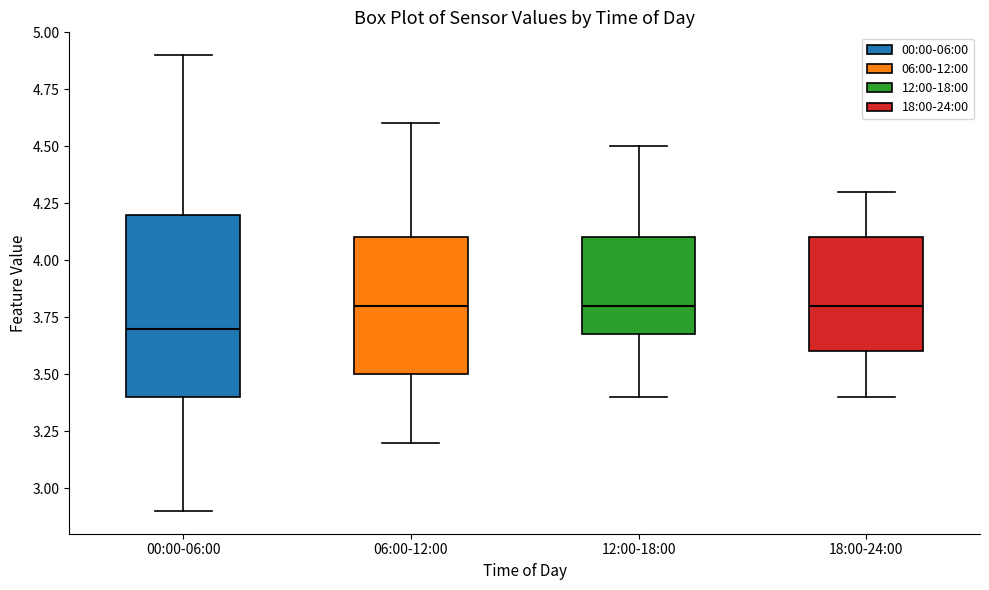

Where is the lower edge of the box for 12:00-18:00 on the y-axis? The values are not printed on the chart, so give them approximately, as read against the axis.

3.7